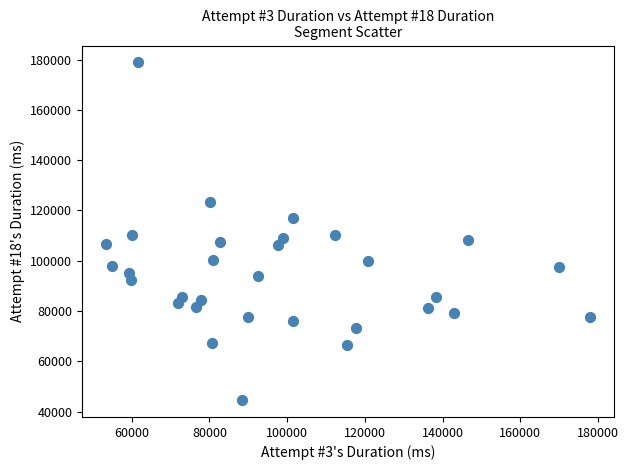

What is the range of X values (max minus min)?

124497